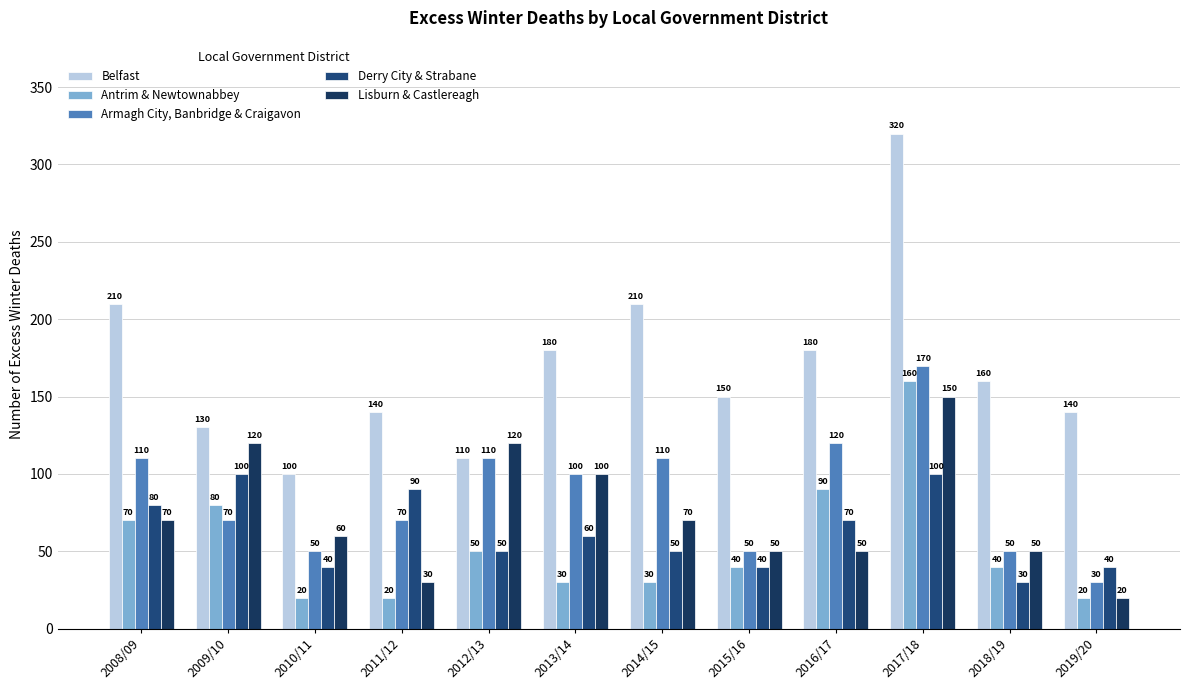

What is the value of the Belfast bar at the 6th from the left?

180